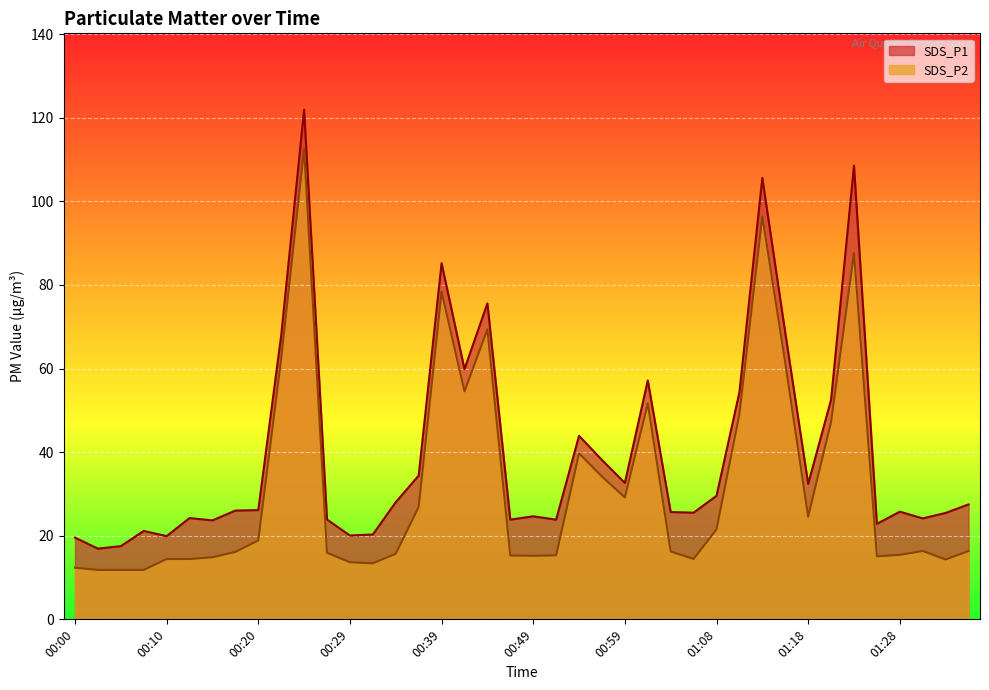

Which series has the largest total across all categories?

SDS_P1